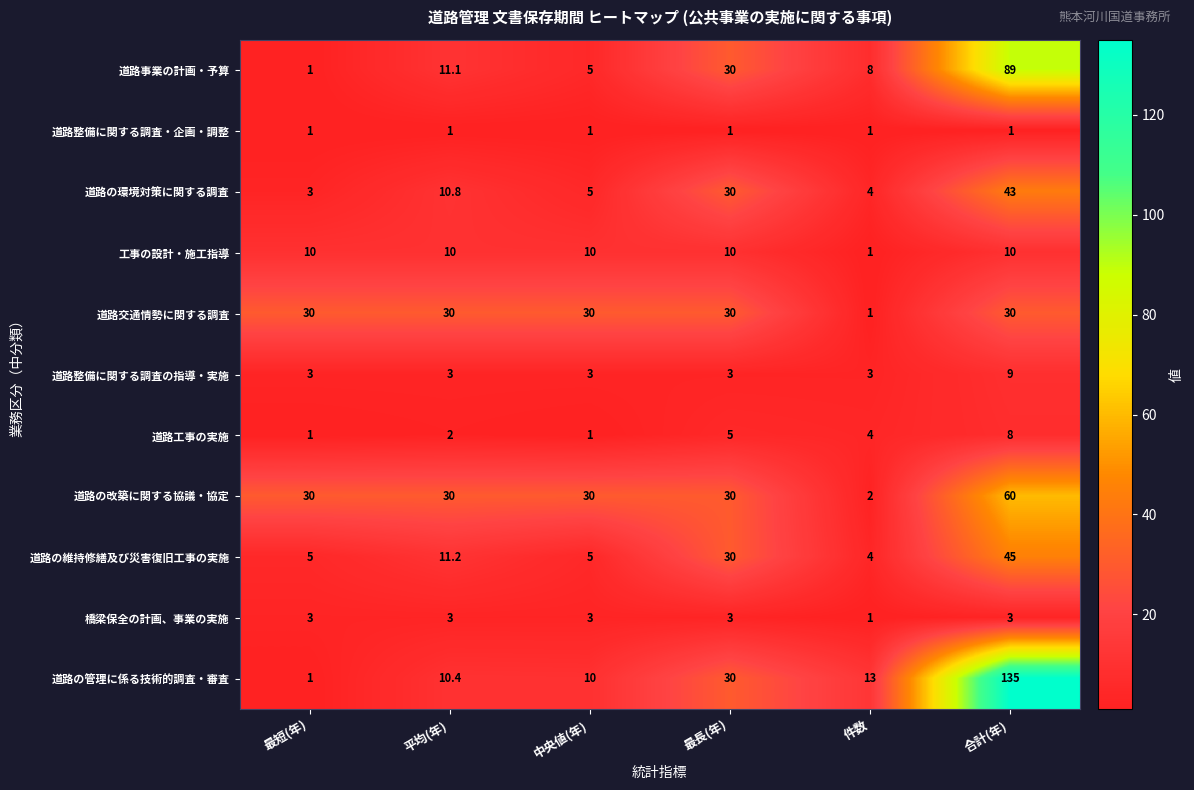

What is the approximate value of 道路整備に関する調査の指導・実施 at 平均(年)?

3.0